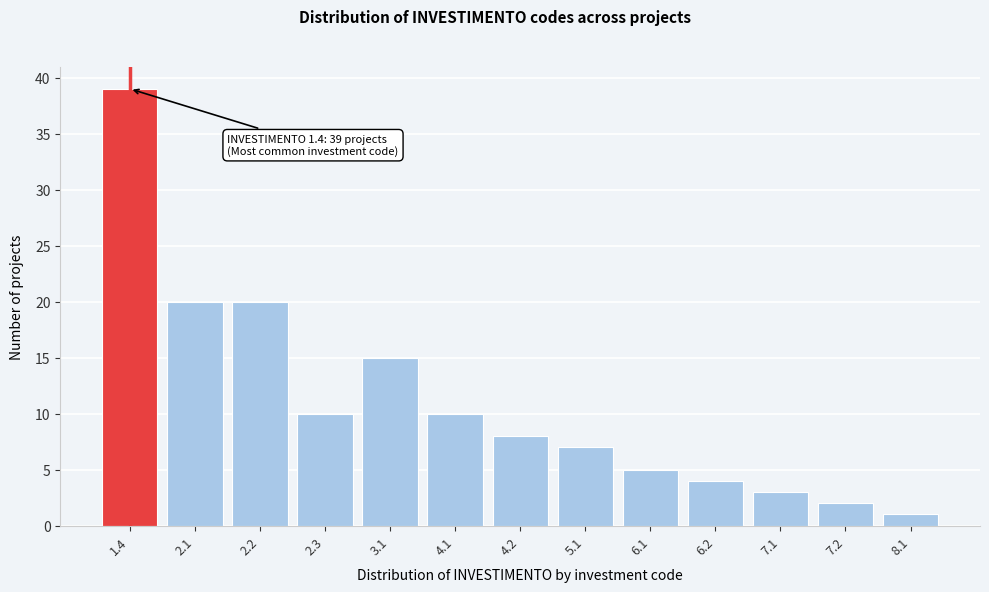

Reading right to left, list all the values displayed in this chart.

8.1=1	7.2=2	7.1=3	6.2=4	6.1=5	5.1=7	4.2=8	4.1=10	3.1=15	2.3=10	2.2=20	2.1=20	1.4=39